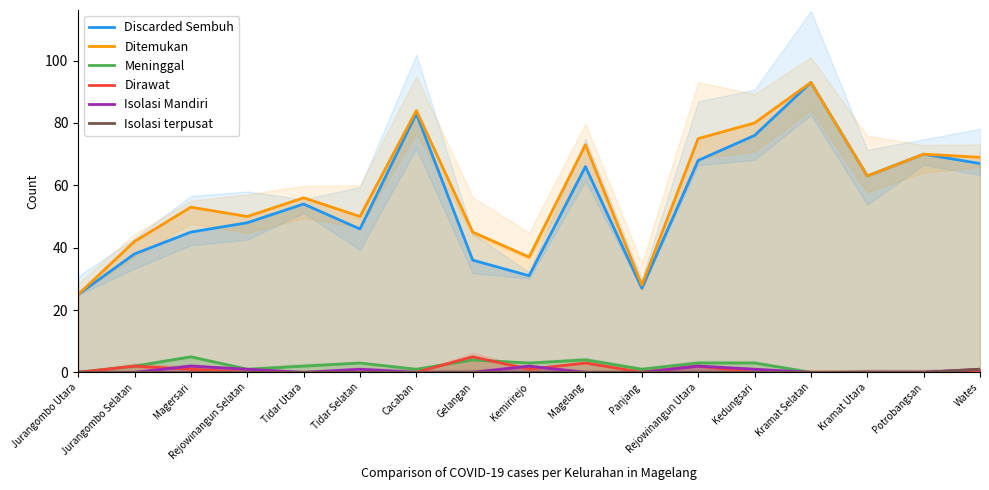

What is the label of the 6th point from the right?

Rejowinangun Utara